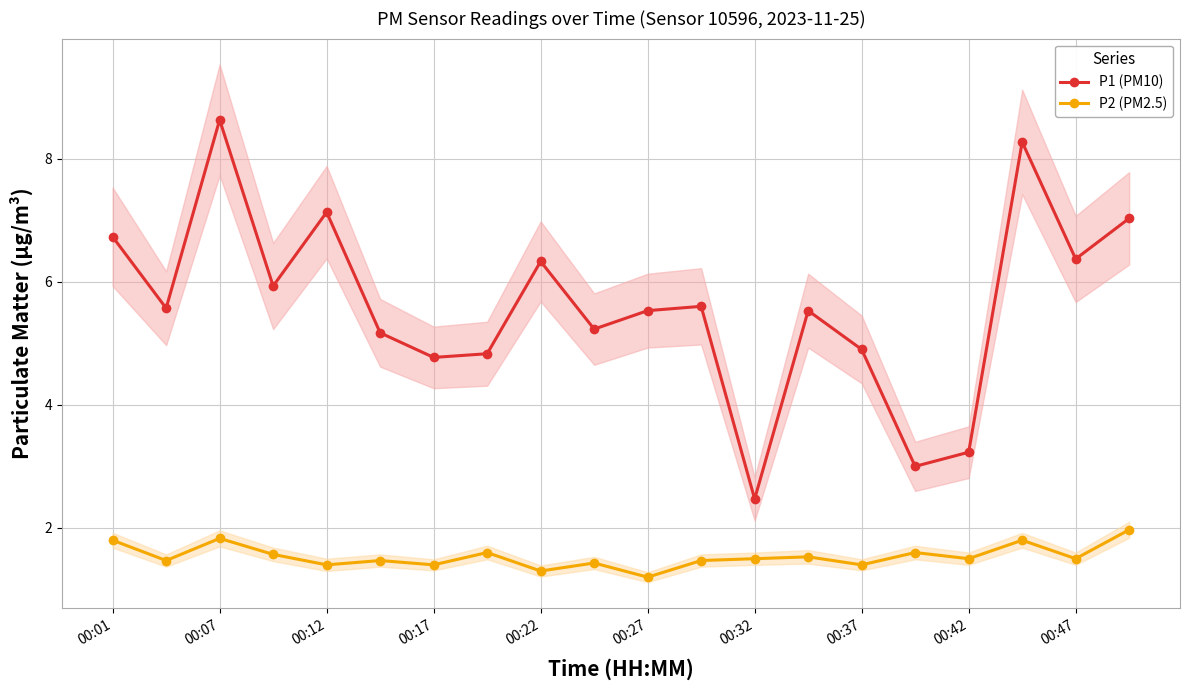

What is the difference between the maximum and second lowest values in the P2 (PM2.5) series?

0.7